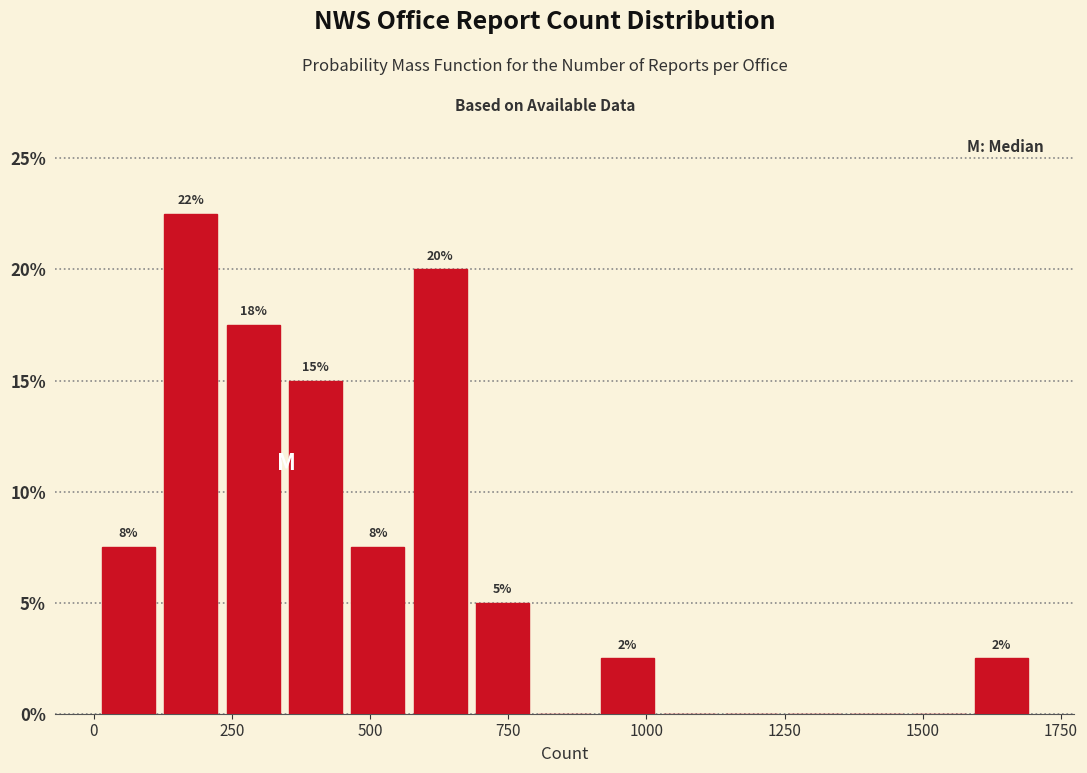

Read against the x-axis, roughly where is the centre of the tallest bar?

200